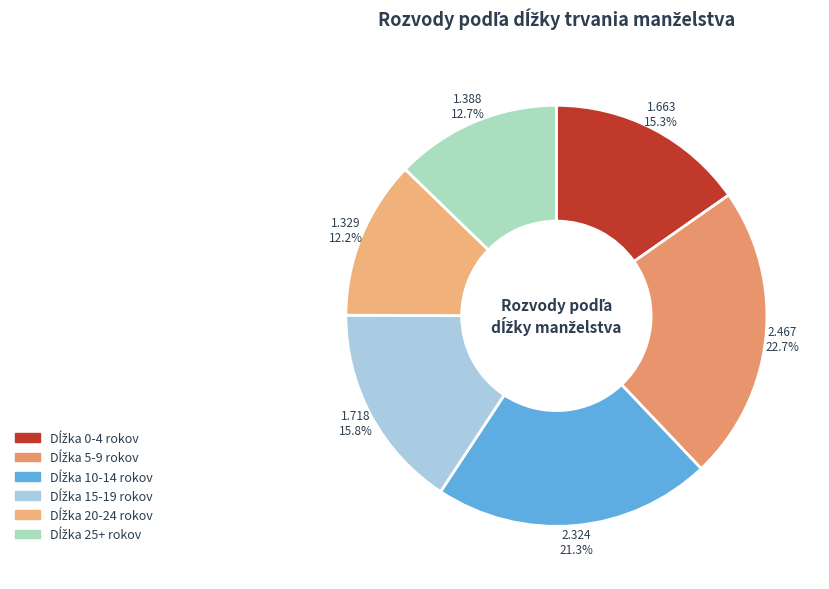

How many slices are in this pie chart?

6